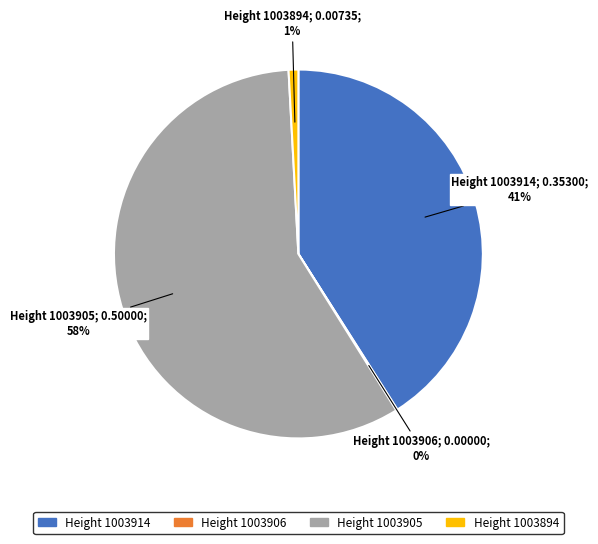

True or false: Height 1003905 accounts for 49% of the total.

False